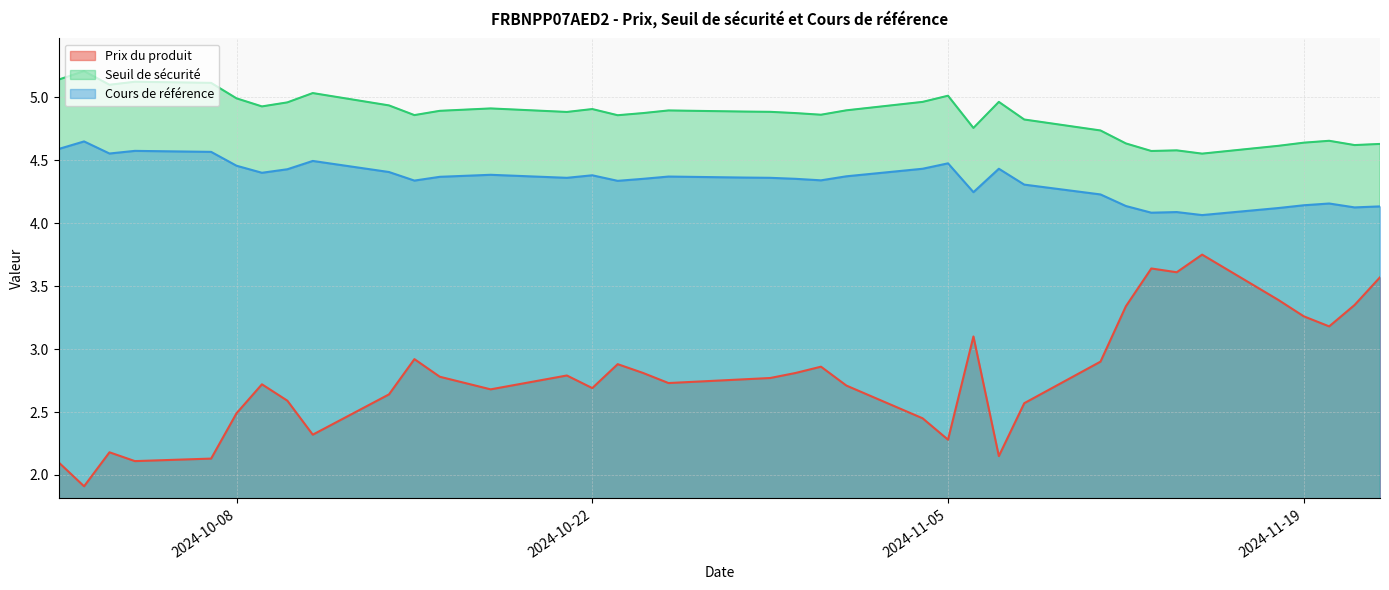

List the series in order of their overall mean, highest first.

Seuil de sécurité, Cours de référence, Prix du produit